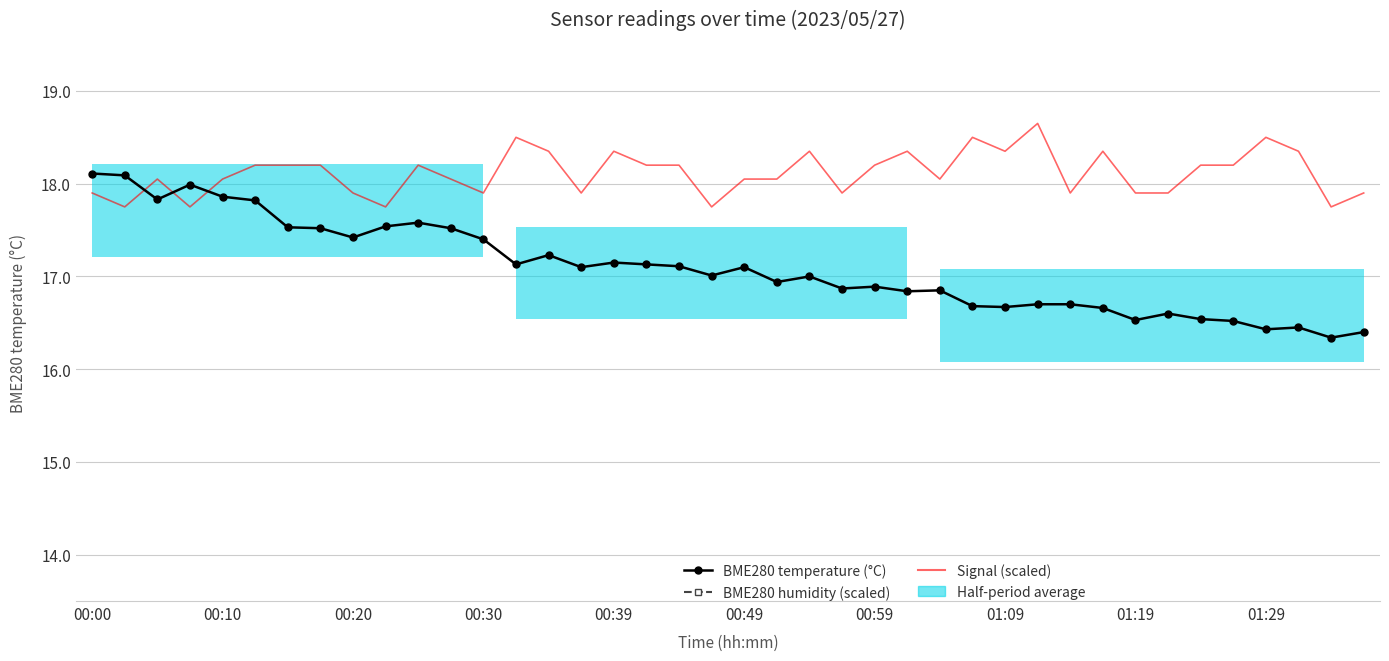

How many values in the BME280 humidity (scaled) series exceed 9?

27